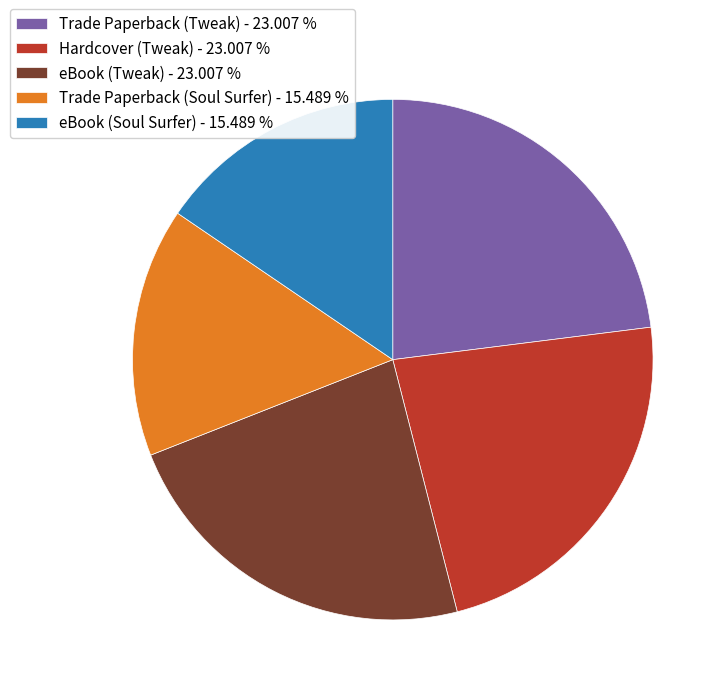

Do Hardcover (Tweak) and eBook (Soul Surfer) together represent more than half of the pie?

No